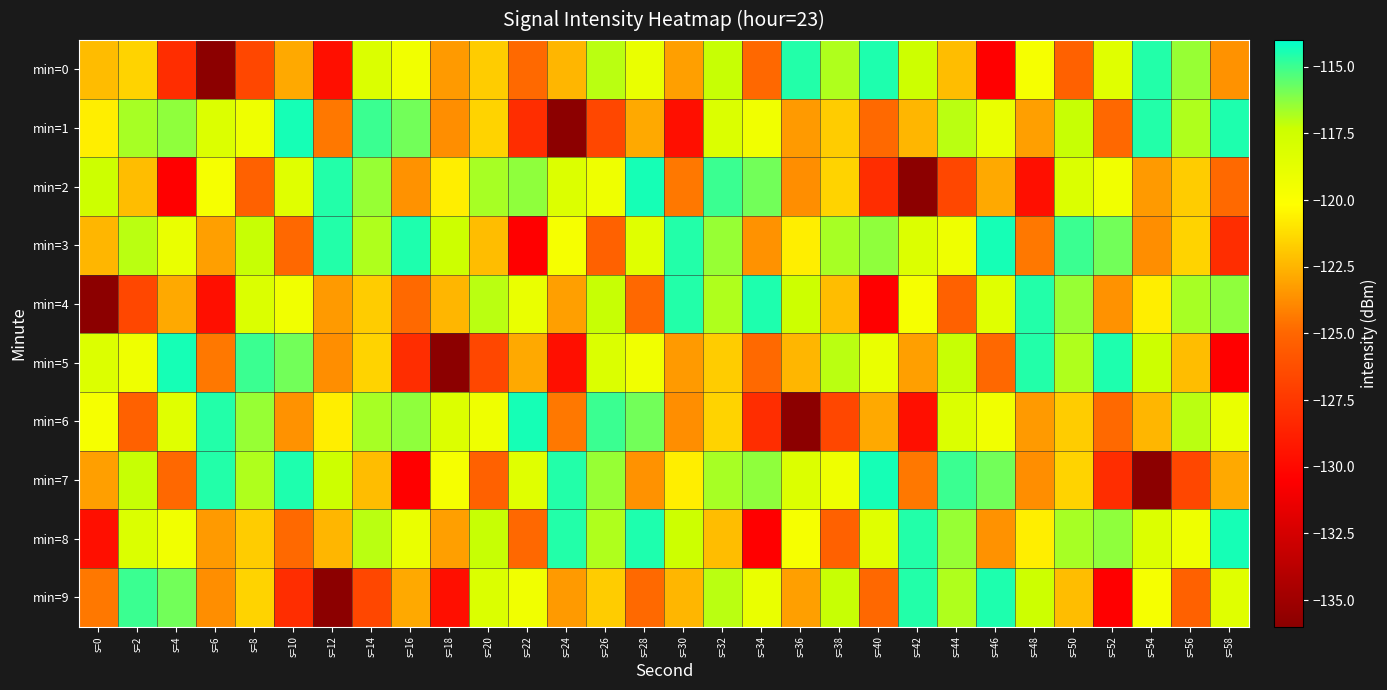

What is the maximum value shown in the chart?

-114.3